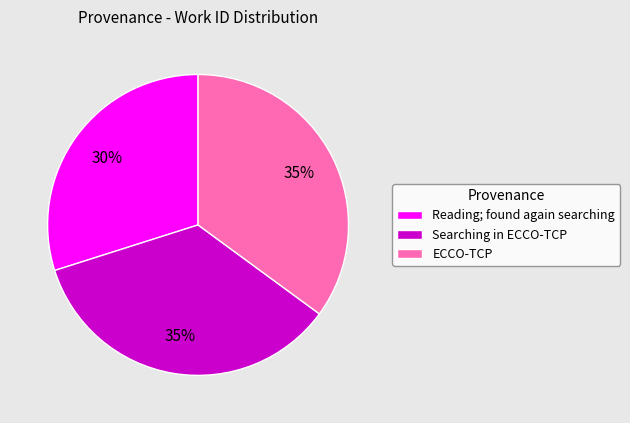

Do Reading; found again searching and ECCO-TCP together represent more than half of the pie?

Yes